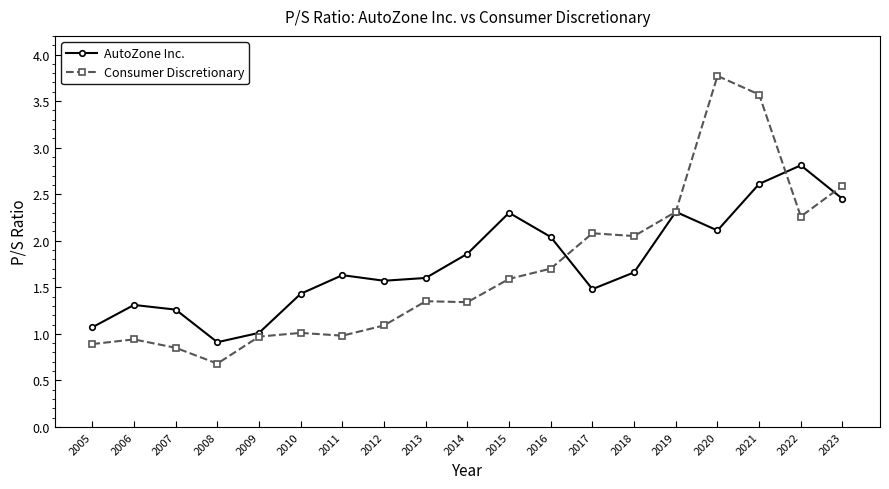

At which label does Consumer Discretionary reach its peak?

2020